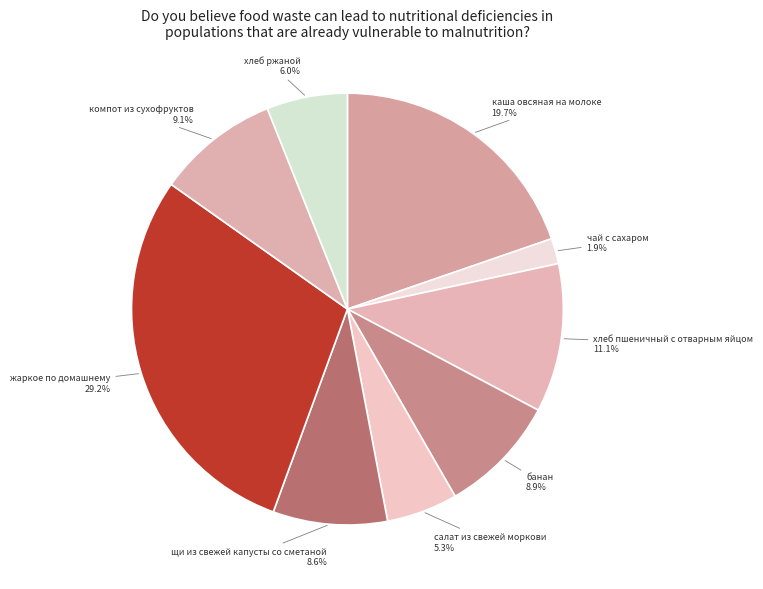

Which slice is the largest?

жаркое по домашнему